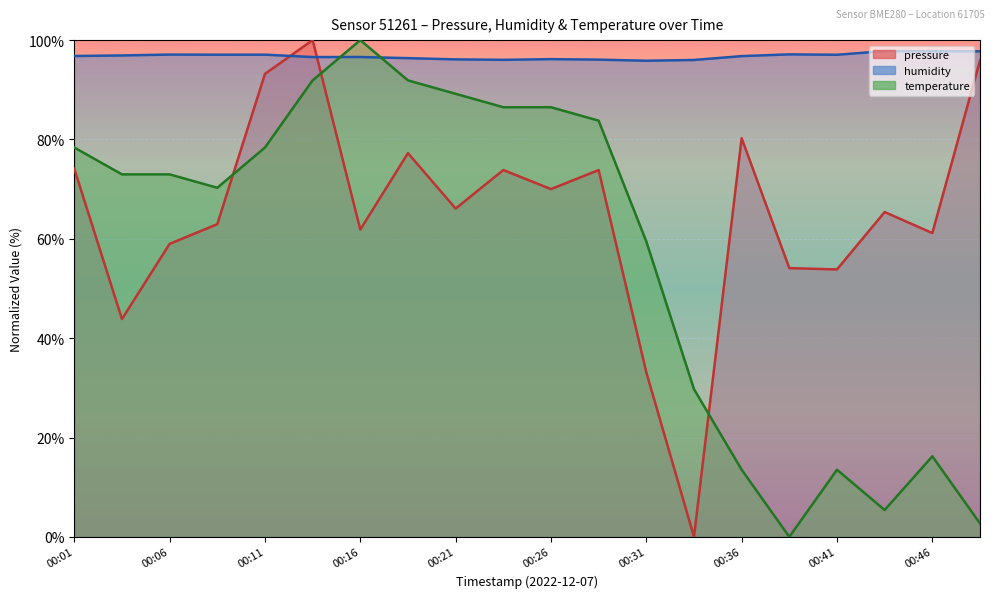

What is the difference between the temperature values at 00:23 and 00:41?

73.0